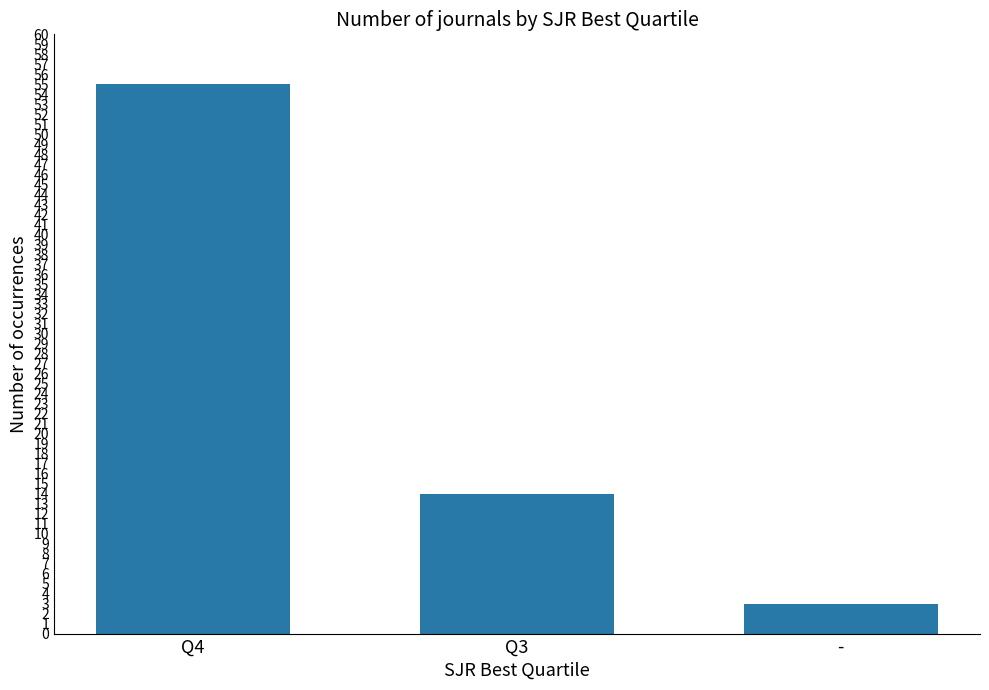

What is the ratio of the value at - to the value at Q3?

0.2